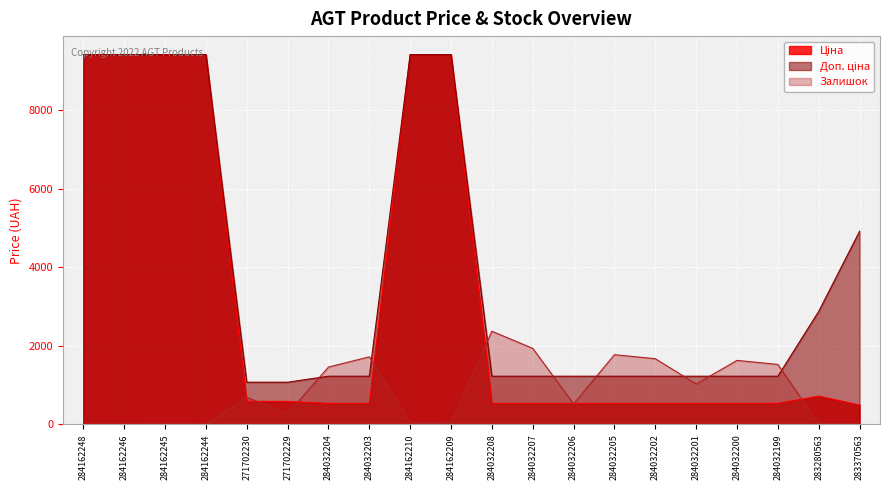

List the labels in order of Доп. ціна value, smallest first.

271702230, 271702229, 284032204, 284032203, 284032208, 284032207, 284032206, 284032205, 284032202, 284032201, 284032200, 284032199, 283280563, 283370563, 284162248, 284162246, 284162245, 284162244, 284162210, 284162209